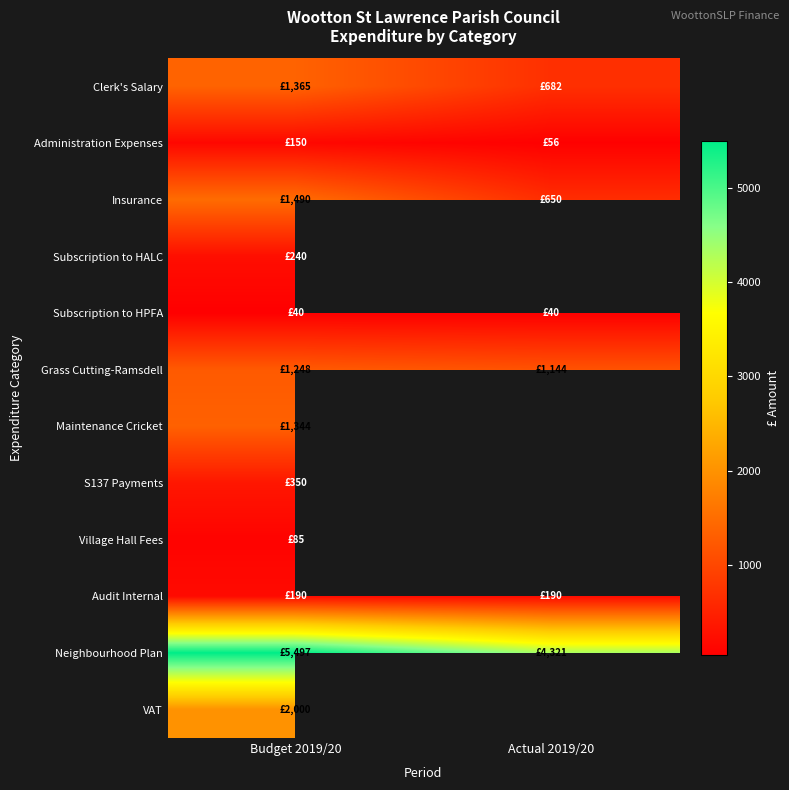

Is the value of Audit Internal at Budget 2019/20 greater than the value of Administration Expenses at Actual 2019/20?

Yes